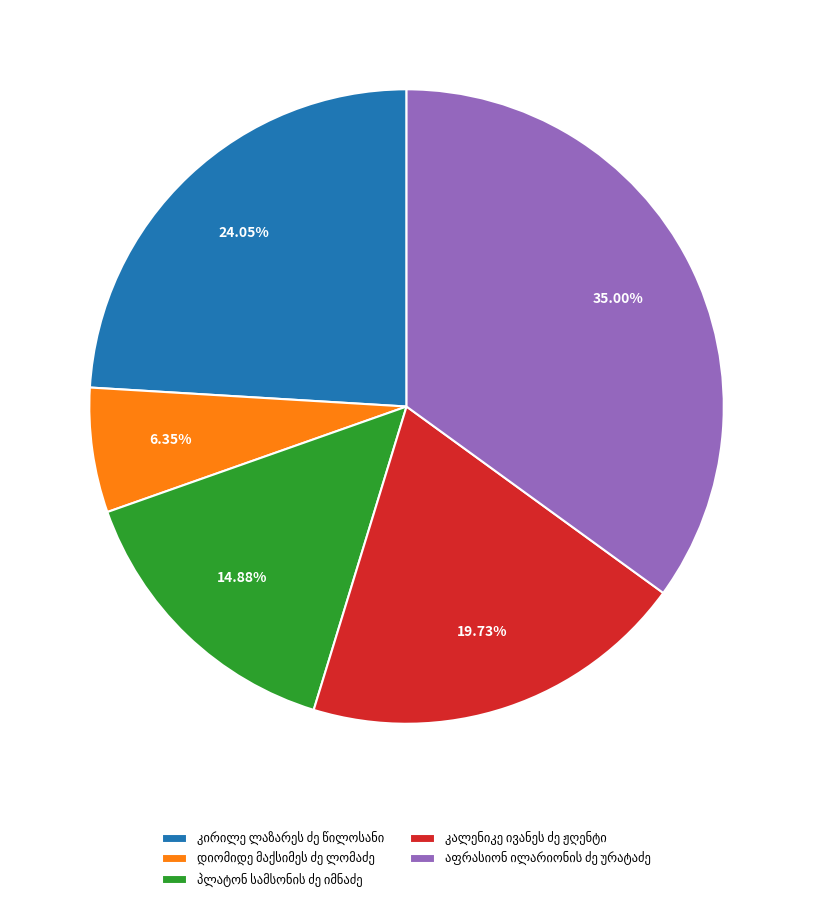

Does any single category account for the majority?

No